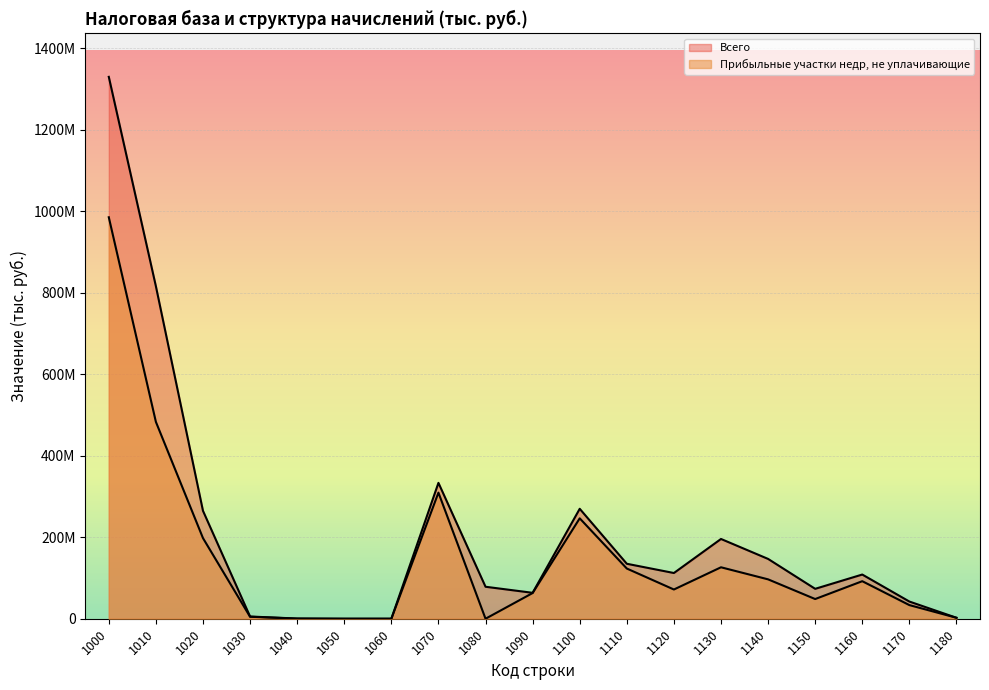

What are all the series names shown in the legend?

Всего, Прибыльные участки недр, не уплачивающие